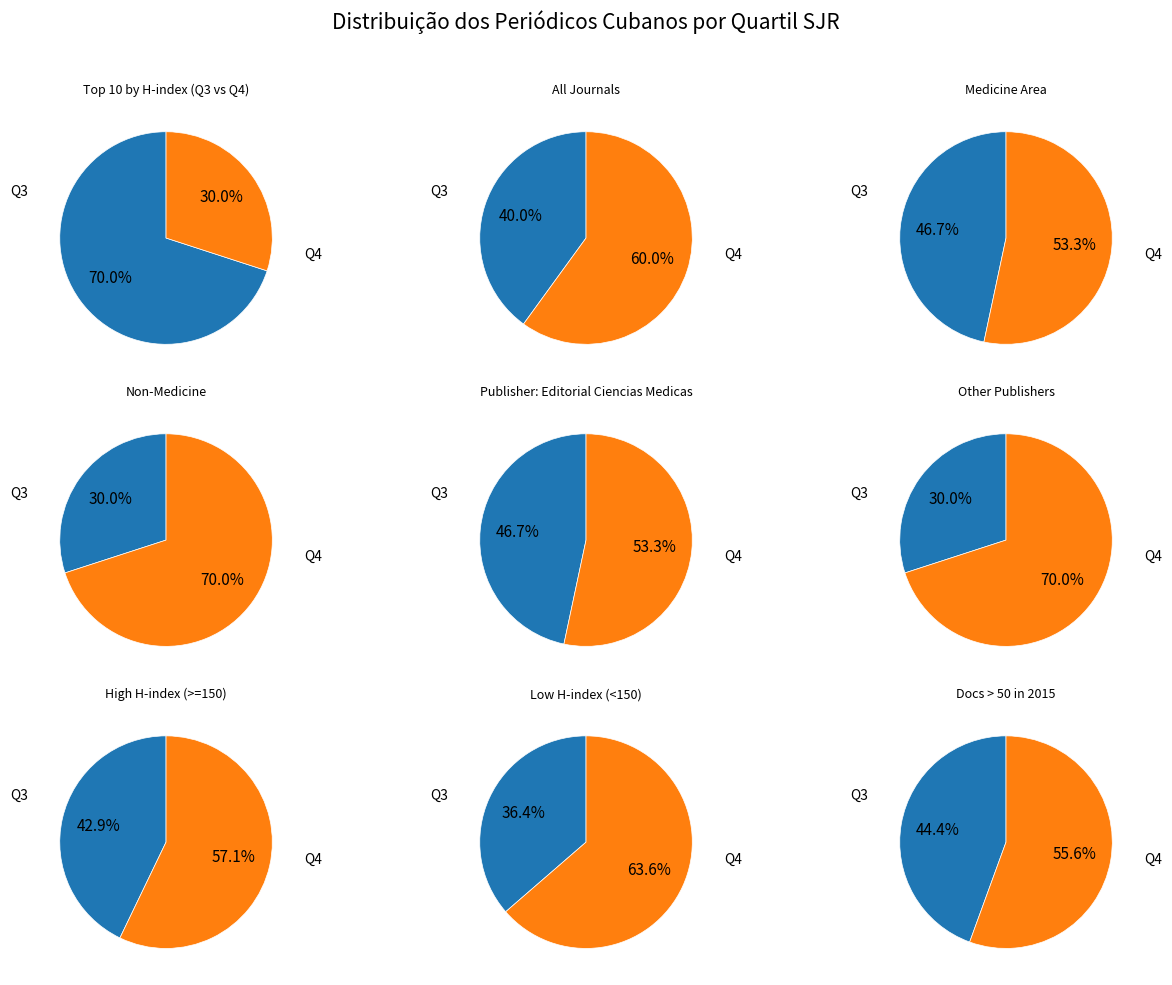

Approximately how many times larger is the value at Q4 compared to Q3?

1.5